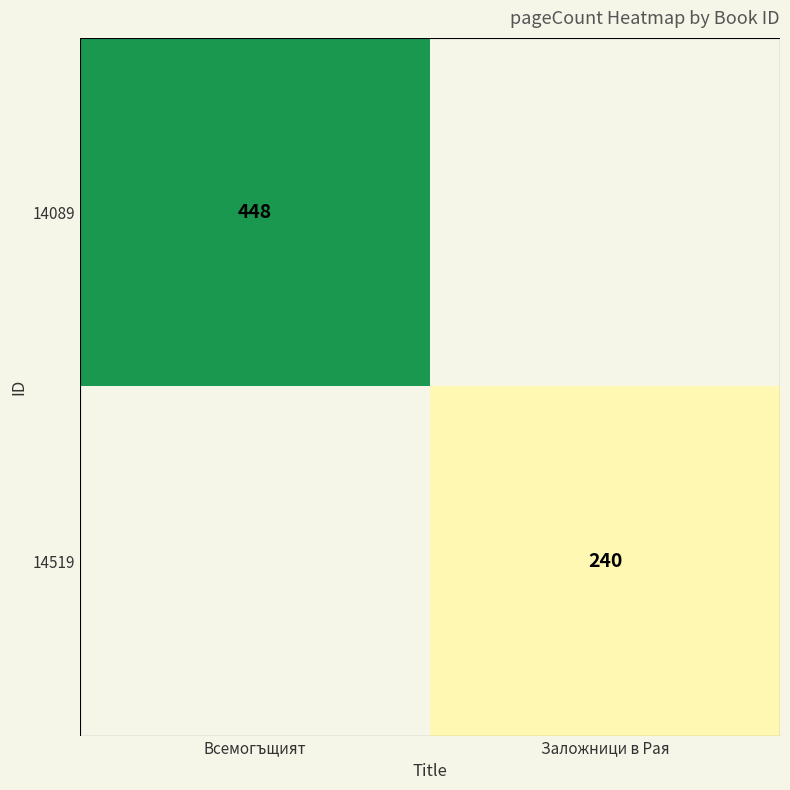

What is the greatest value displayed?

448